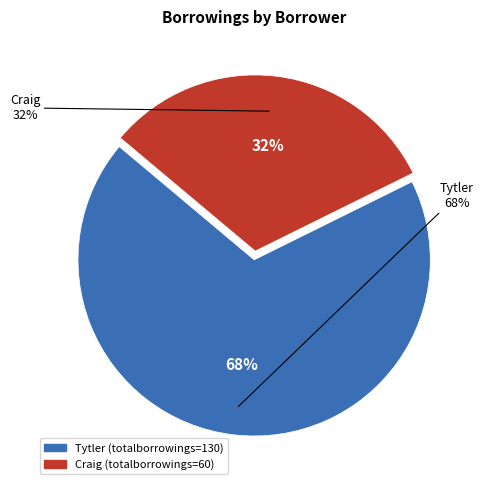

What percentage is NOT represented by Alexander Fraser Tytler (lid=28, pid=74925)?

31.6%